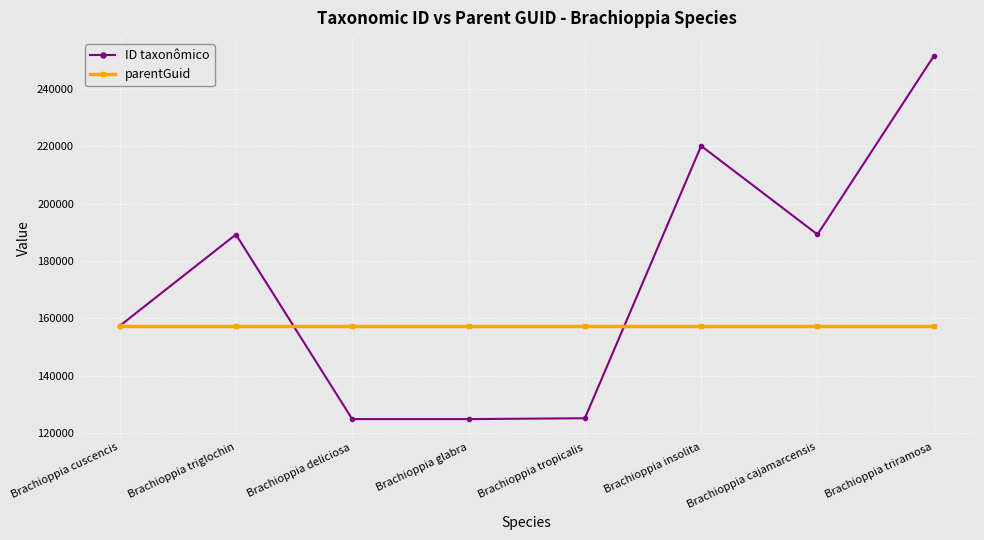

List the series in order of their overall mean, highest first.

ID taxonômico, parentGuid